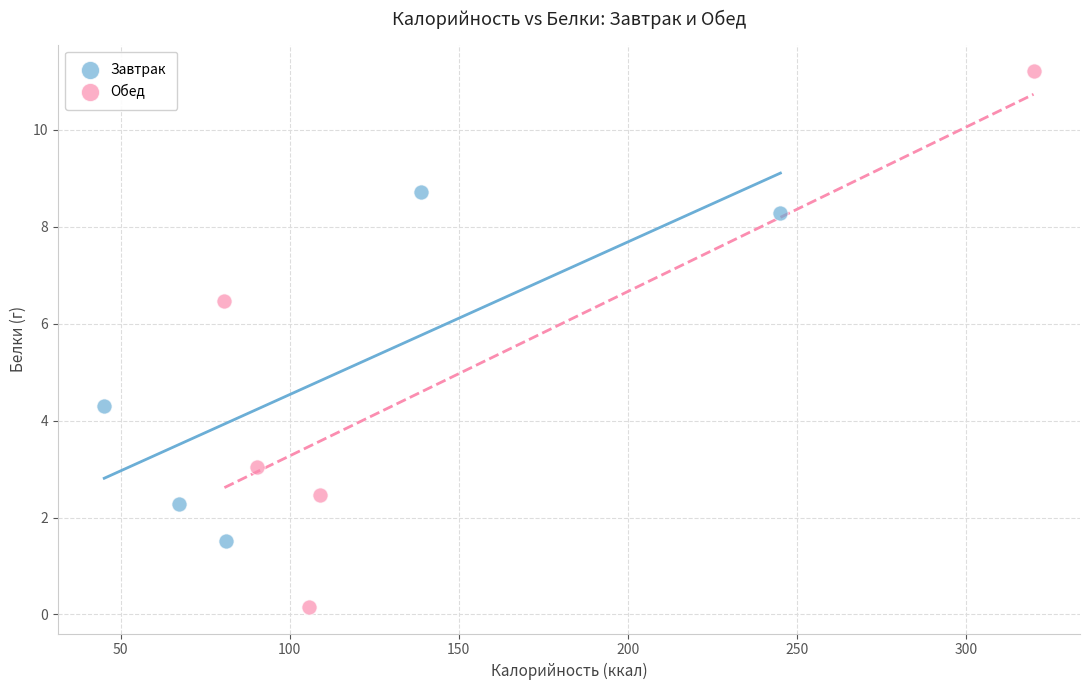

Which series reaches the minimum Y coordinate?

Обед